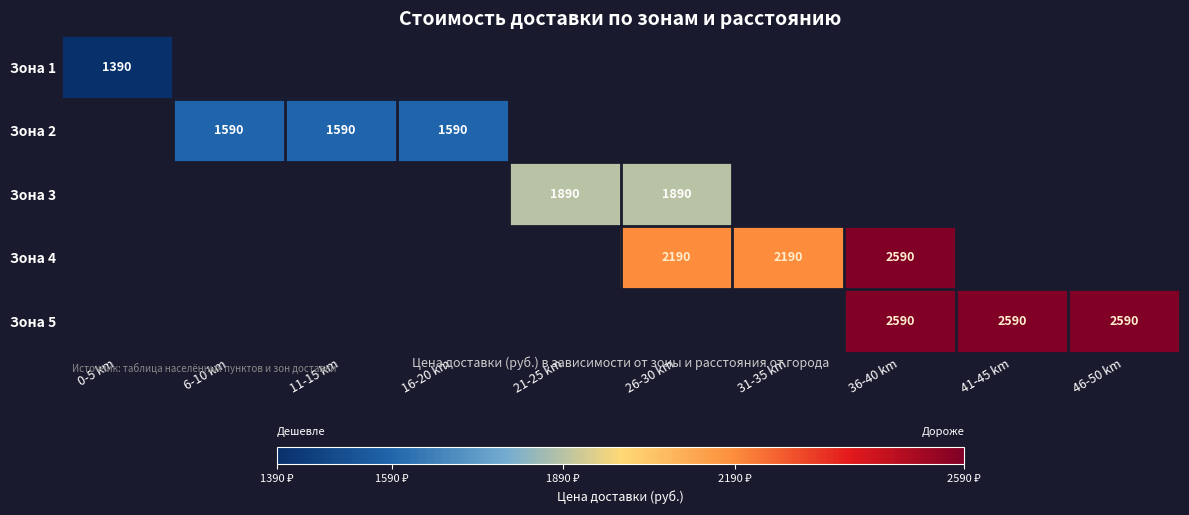

What is the smallest value displayed?

1390.0